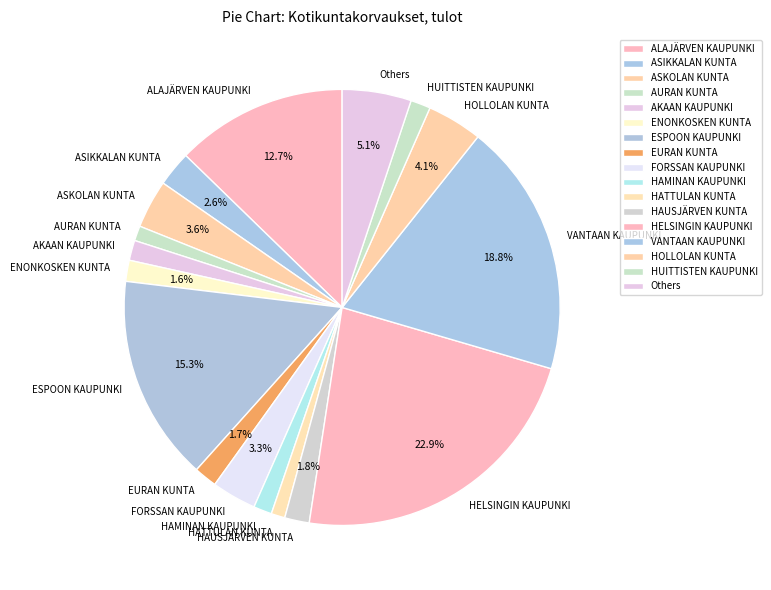

How many segments does this pie chart have?

17